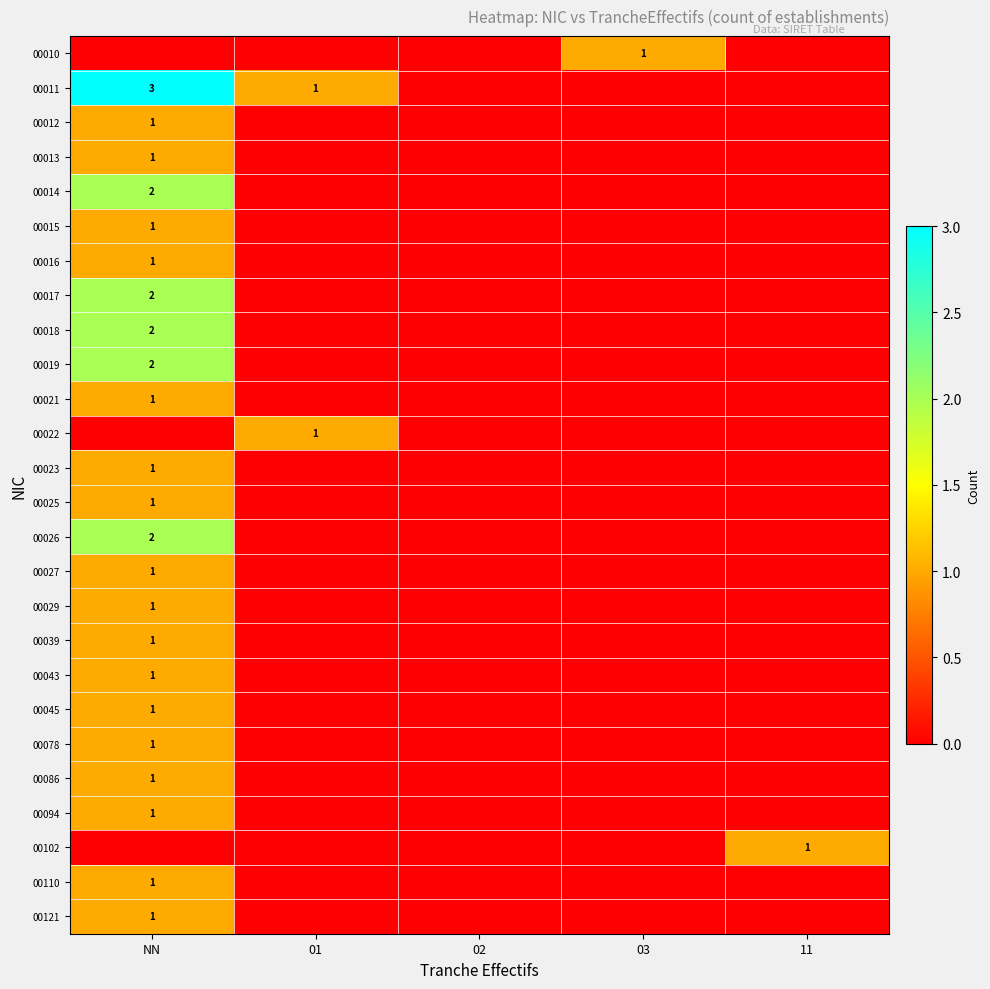

Is it true that 00086 equals 2 at NN?

False